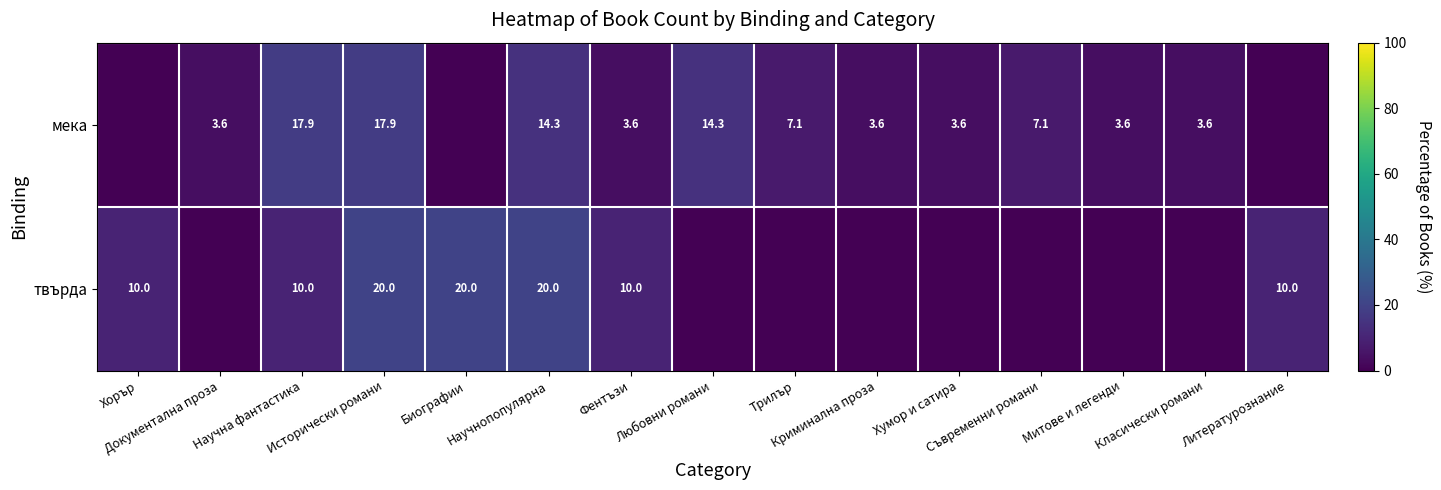

Which label corresponds to the largest value in the chart?

Исторически романи